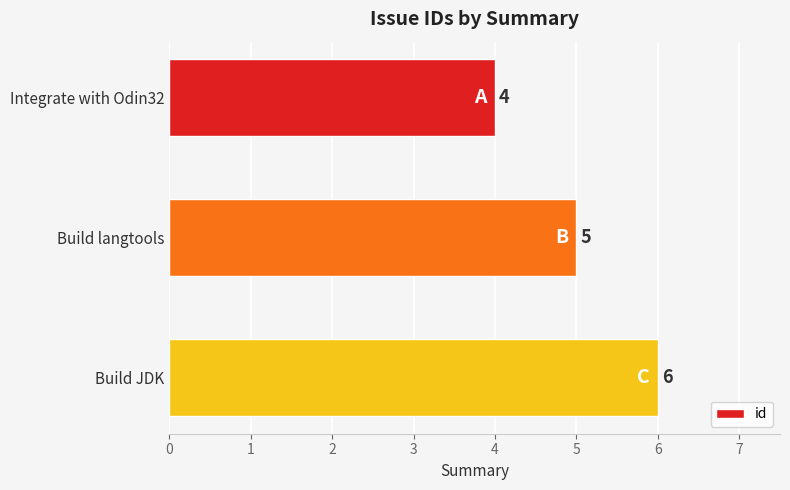

What is the average value?

5